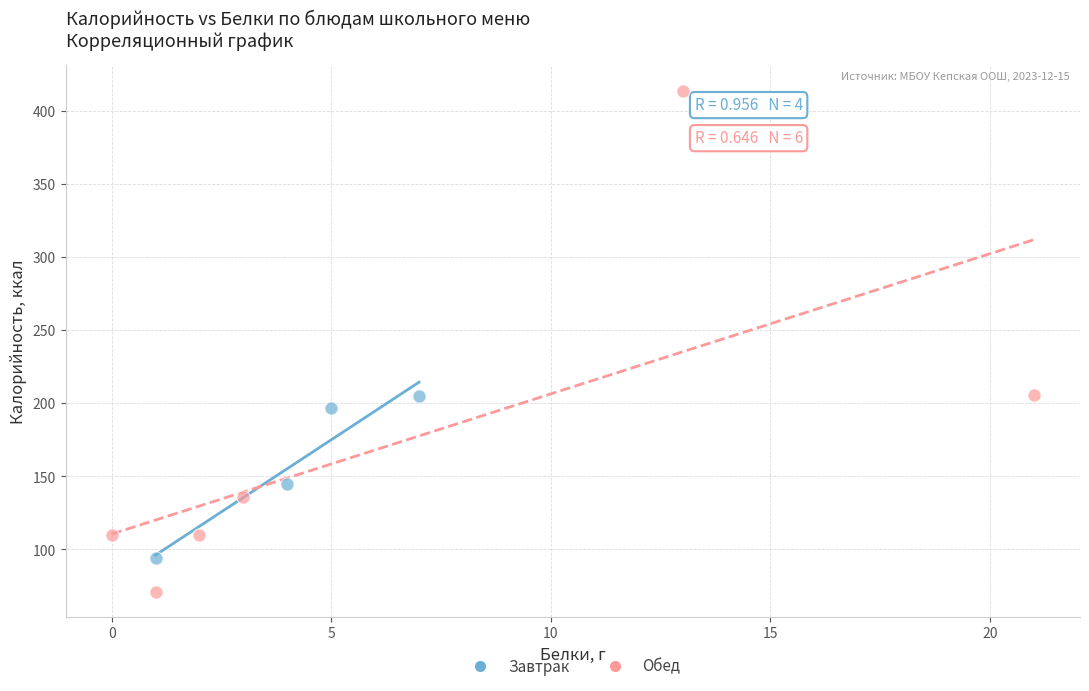

Which series reaches the minimum Y coordinate?

Обед